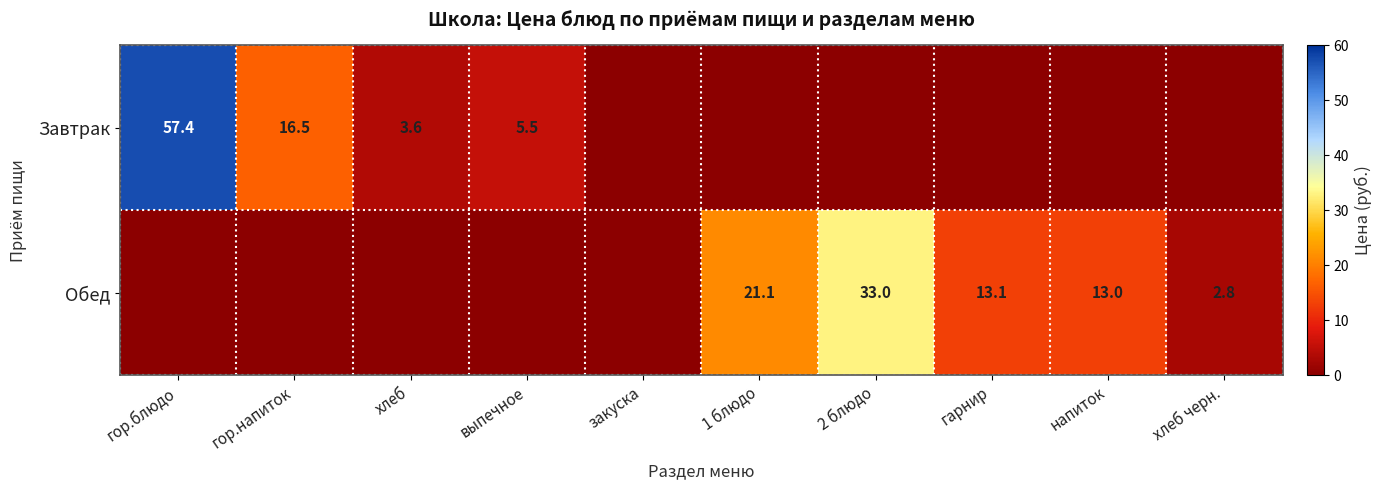

Is the value of Завтрак at выпечное greater than the value of Обед at напиток?

No